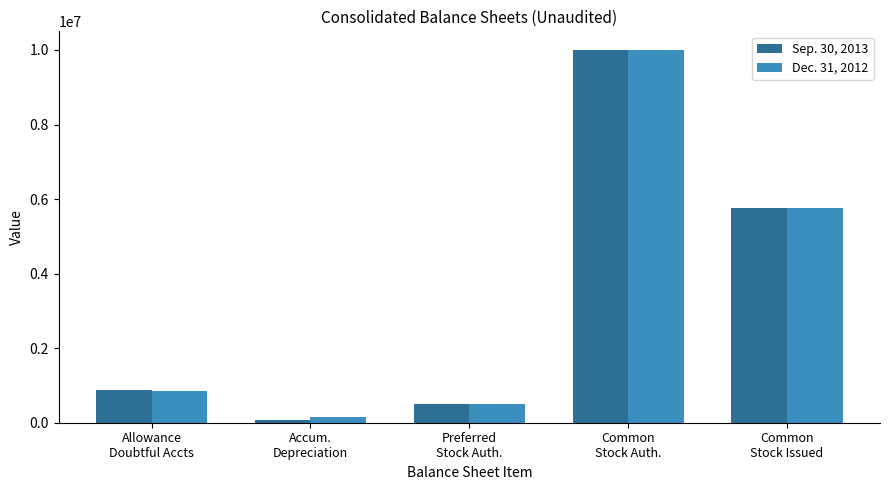

What is the difference between the Dec. 31, 2012 values at Accum.
Depreciation and Common
Stock Auth.?

9844481